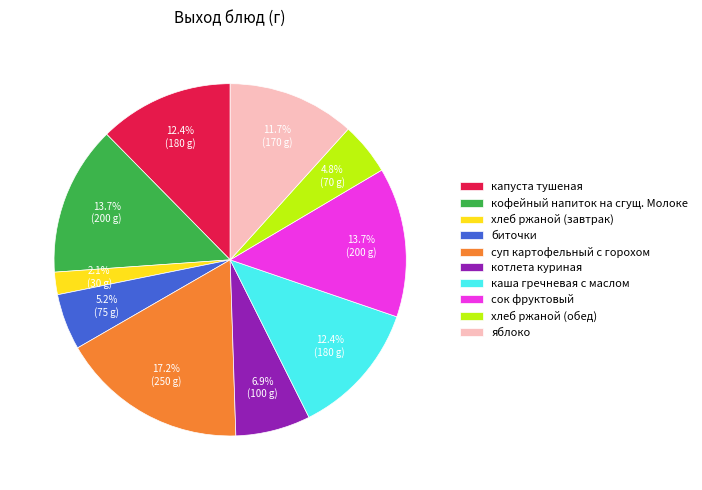

How many segments does this pie chart have?

10